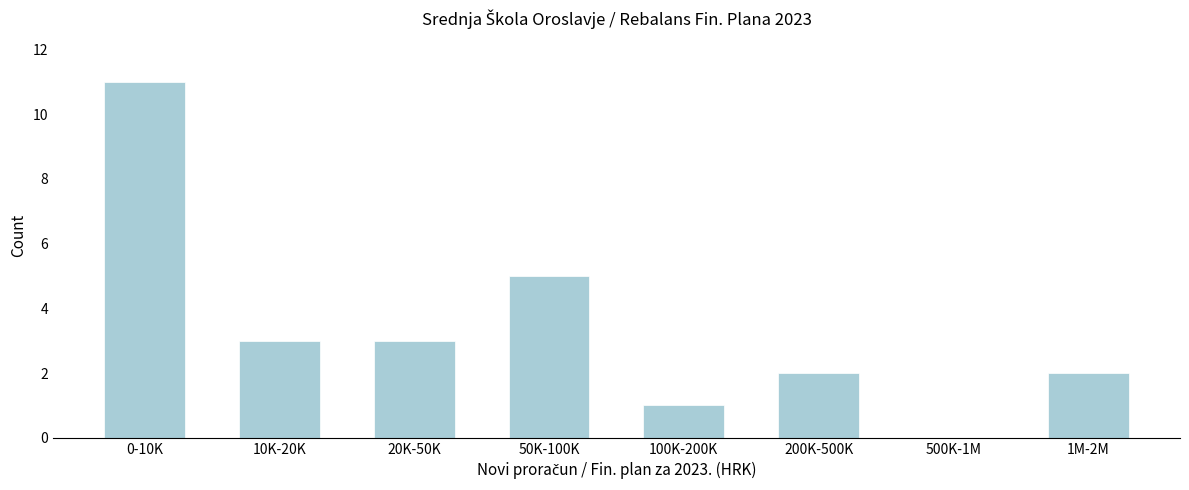

Reading left to right, transcribe all the data shown in this chart.

0-10K=11	10K-20K=3	20K-50K=3	50K-100K=5	100K-200K=1	200K-500K=2	500K-1M=0	1M-2M=2